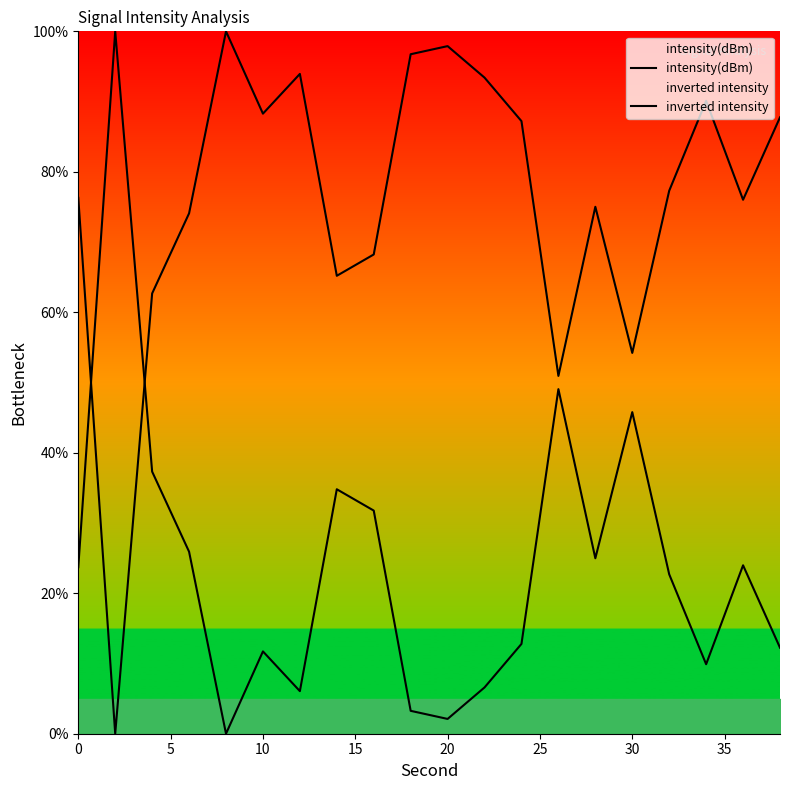

At how many categories does at least one series exceed 52?

19